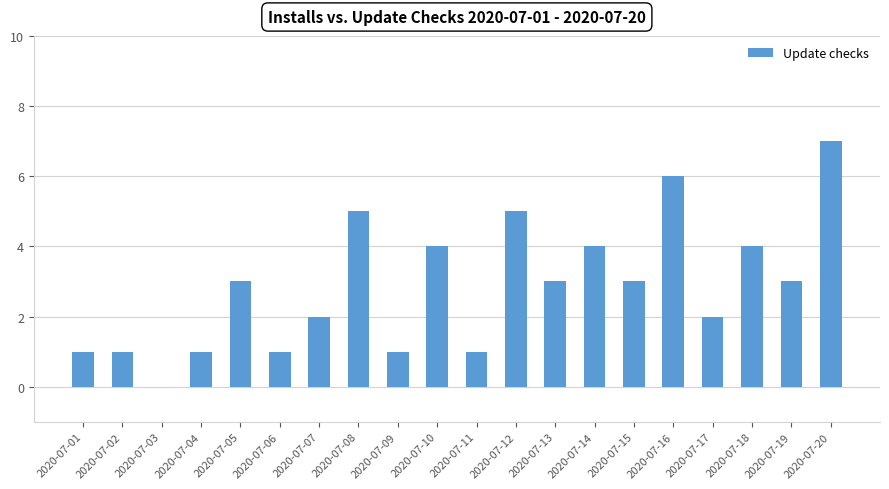

True or false: the data shows 1 at 2020-07-05.

False